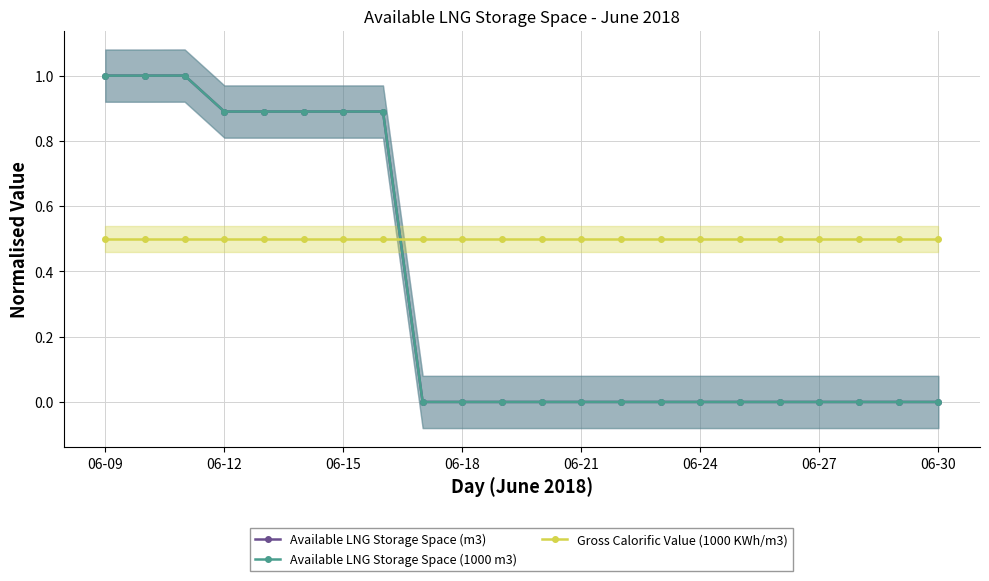

True or false: Available LNG Storage Space (m3) and Available LNG Storage Space (1000 m3) cross at least once.

False